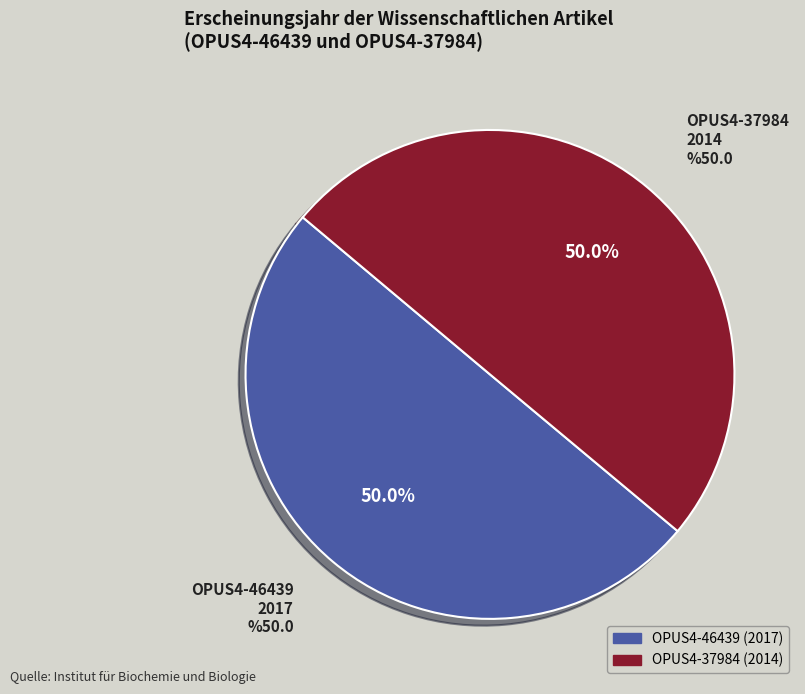

What percentage is the Wissenschaftlicher Artikel
(OPUS4-46439, 2017) slice, to the nearest percent?

50%